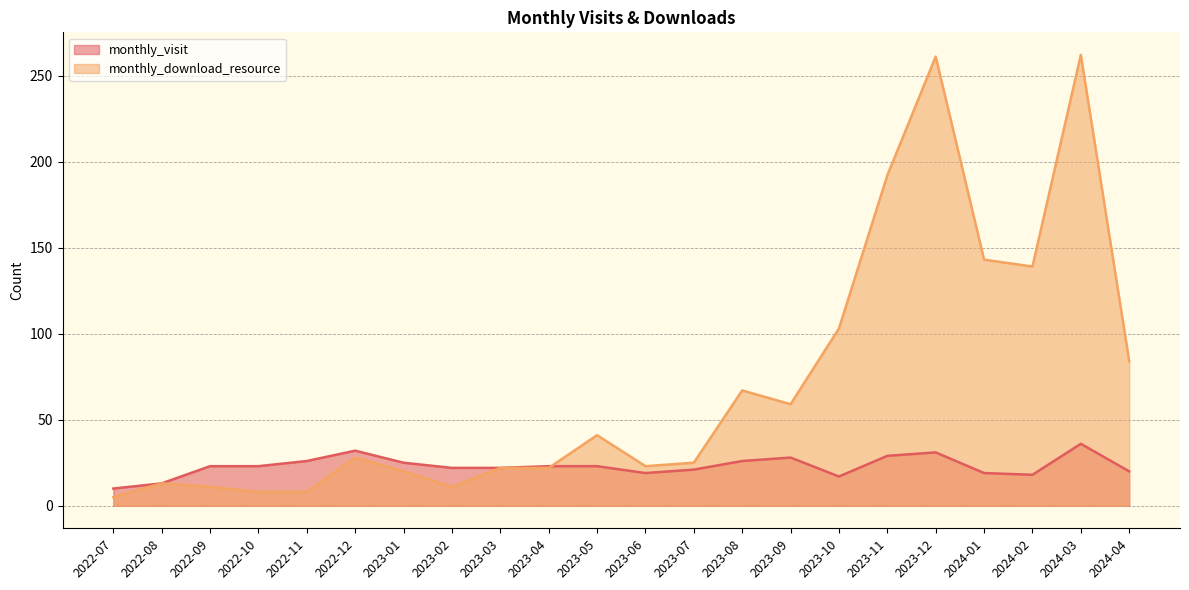

True or false: monthly_download_resource has a value of 11 at 2022-09.

True